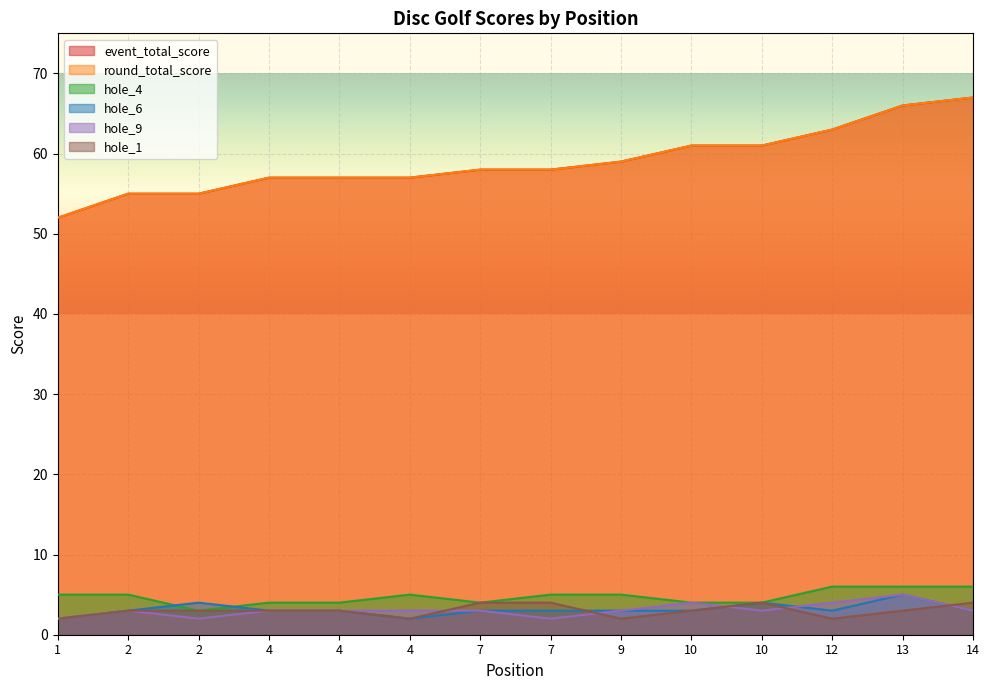

Reading left to right, what are all the values shown in this chart?

event_total_score: 52	55	55	57	57	57	58	58	59	61	61	63	66	67
round_total_score: 52	55	55	57	57	57	58	58	59	61	61	63	66	67
hole_4: 5	5	3	4	4	5	4	5	5	4	4	6	6	6
hole_6: 2	3	4	3	3	2	3	3	3	3	4	3	5	3
hole_9: 2	3	2	3	3	3	3	2	3	4	3	4	5	3
hole_1: 2	3	3	3	3	2	4	4	2	3	4	2	3	4